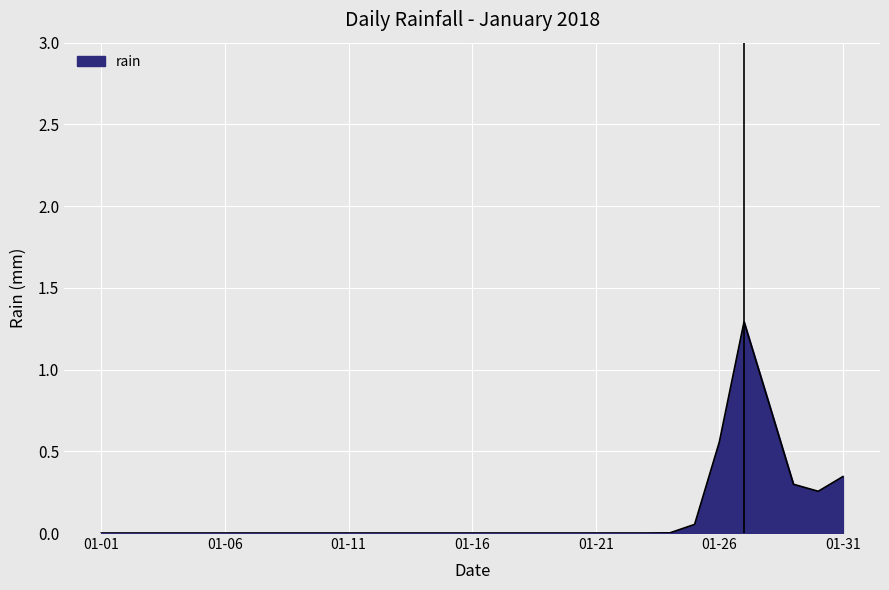

What is the maximum value shown in the chart?

1.3